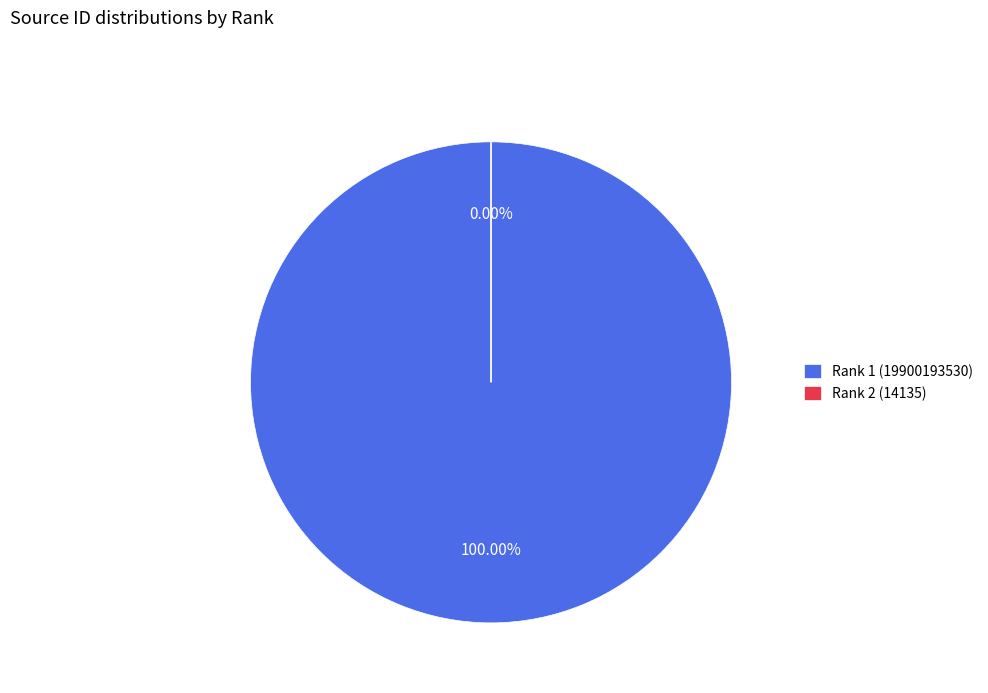

Which category has the smallest portion of the pie?

Rank 2 (14135)